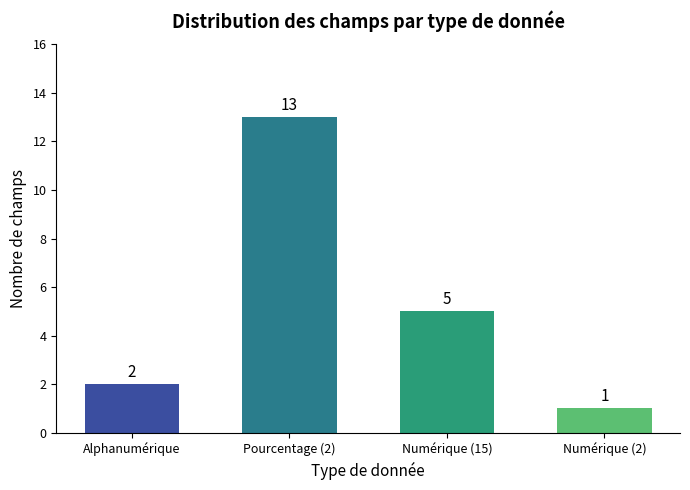

At which label does the data first exceed 5?

Pourcentage (2)